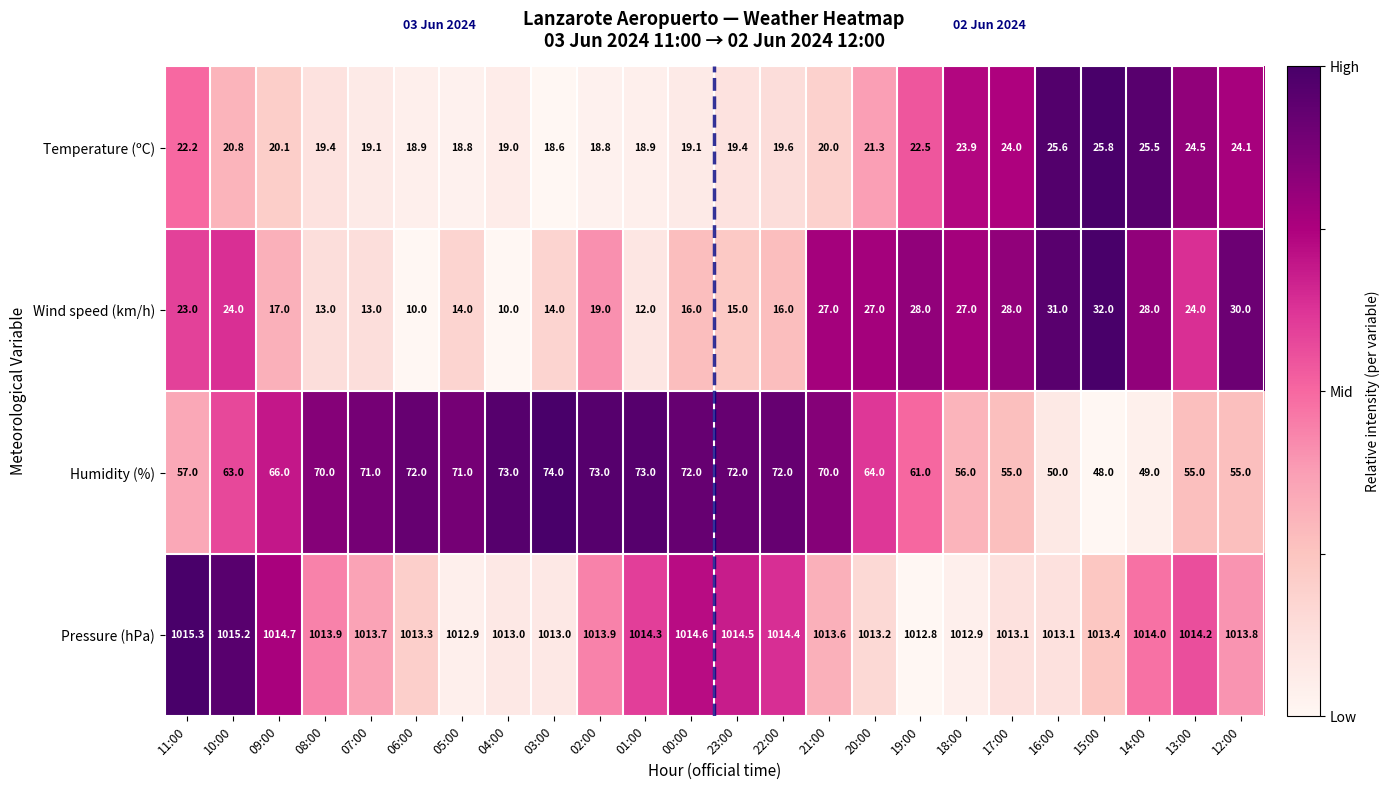

How many categories are shown in the chart?

24